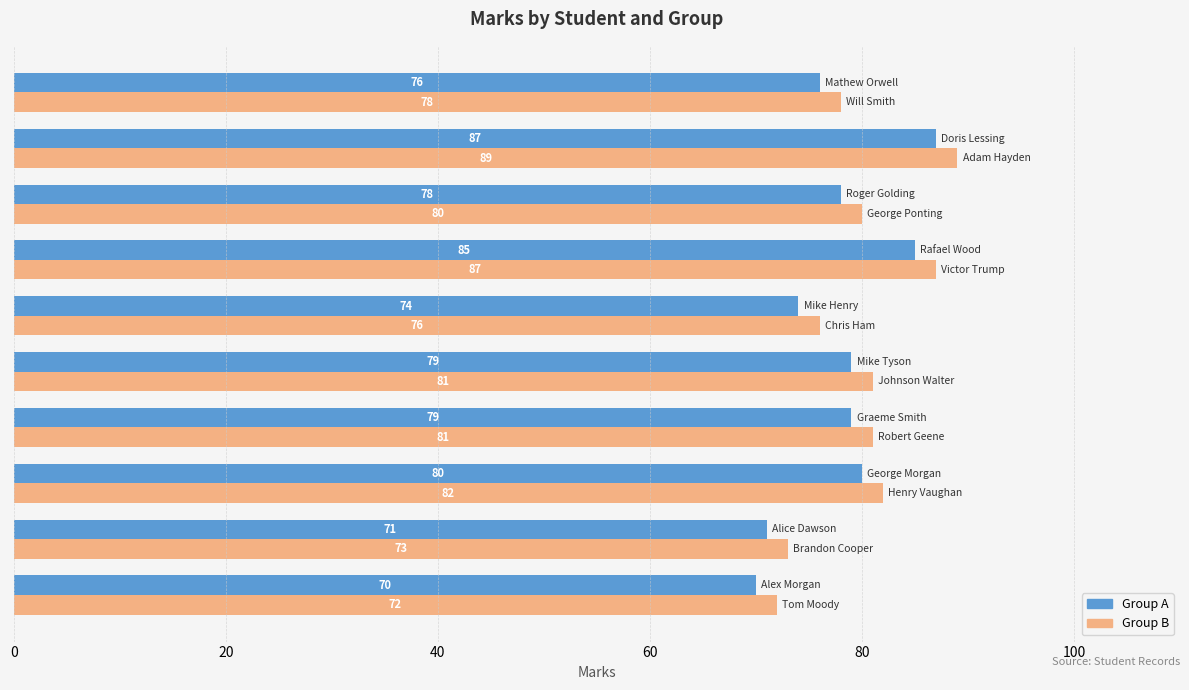

What is the minimum value for Group A?

70